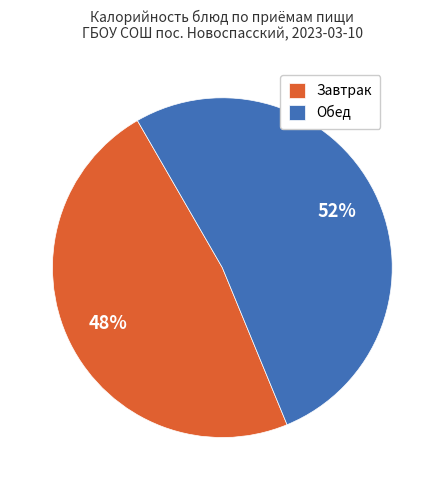

Which category has the biggest portion of the pie?

Обед